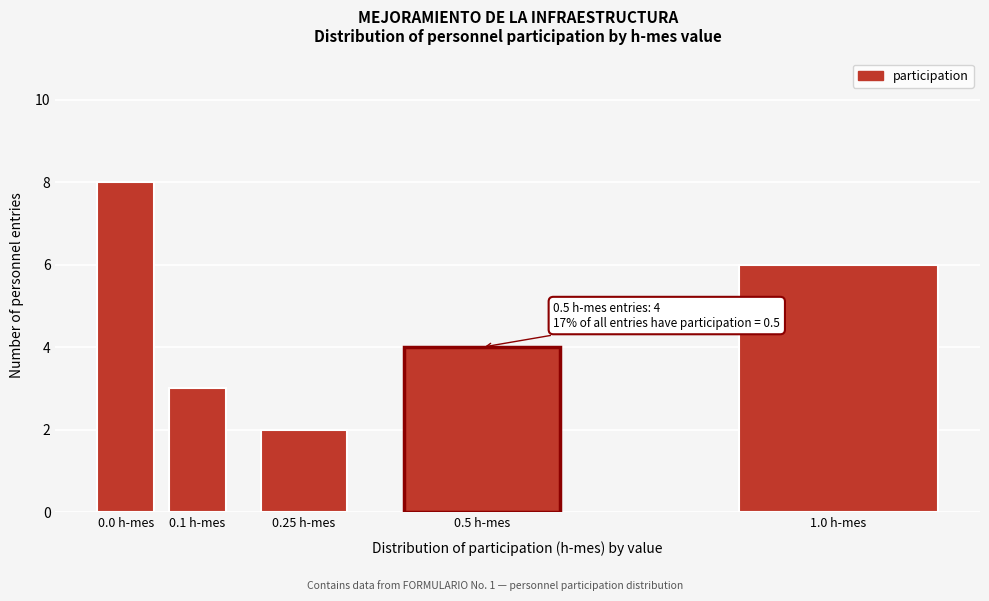

Reading left to right, what are all the values shown in this chart?

8	3	2	4	6